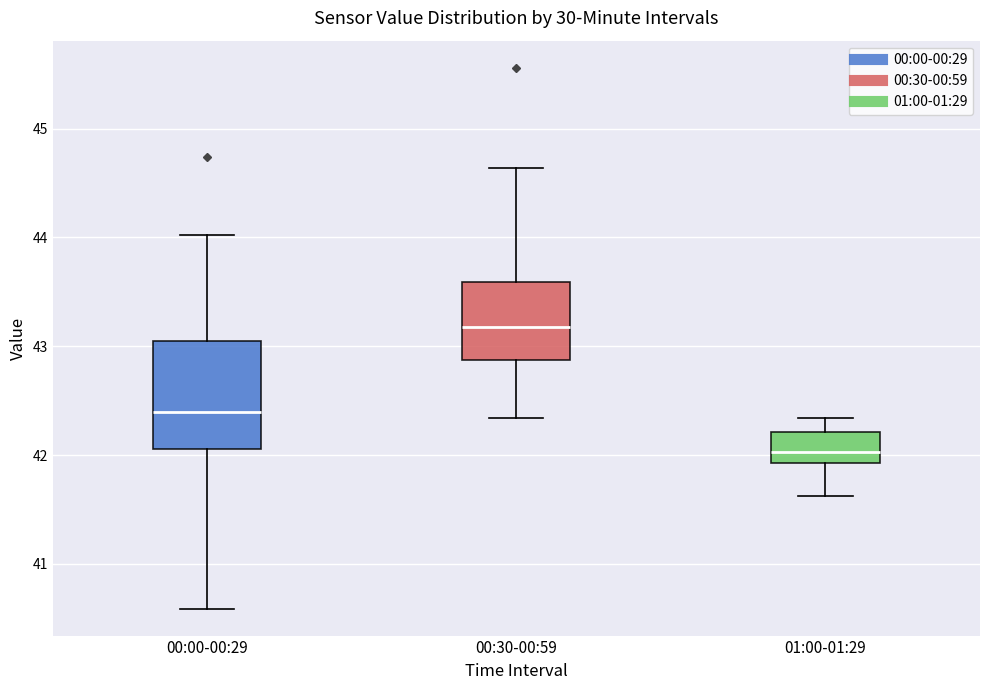

Which box's median line is the lowest?

01:00-01:29